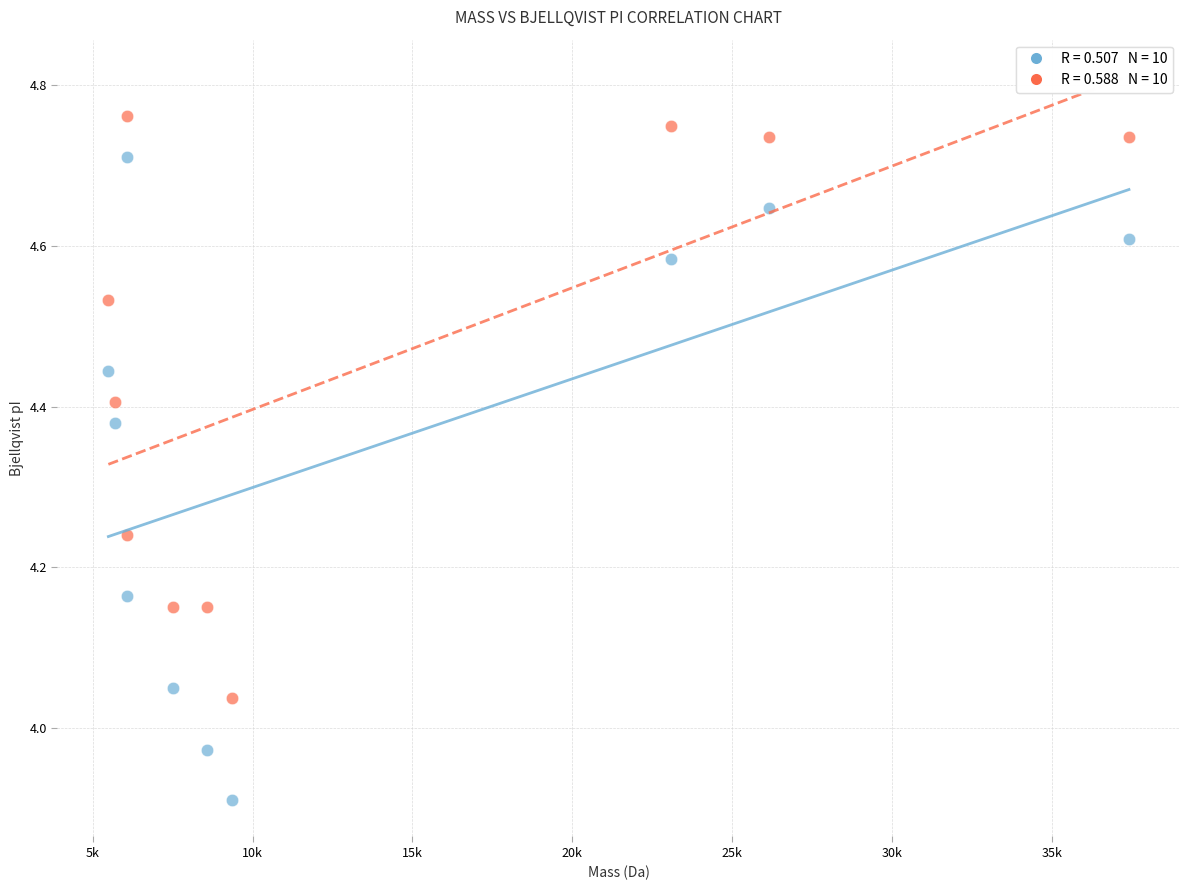

Across all data points, what is the range of X values (max minus min)?

31911.6